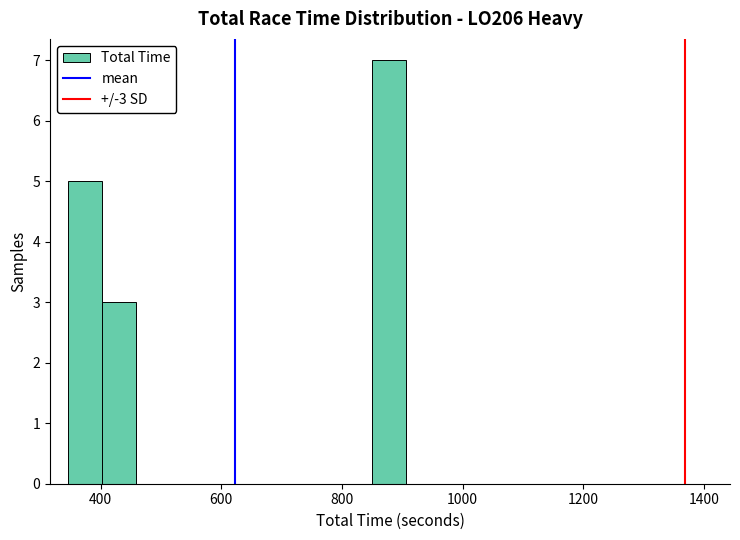

Read against the x-axis, roughly where is the centre of the tallest bar?

880